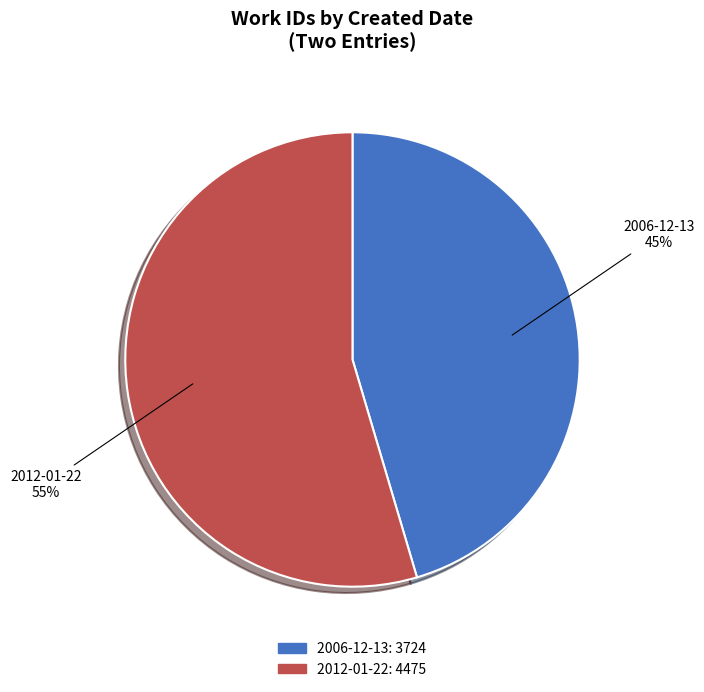

Is there any slice that represents more than half of the pie?

Yes